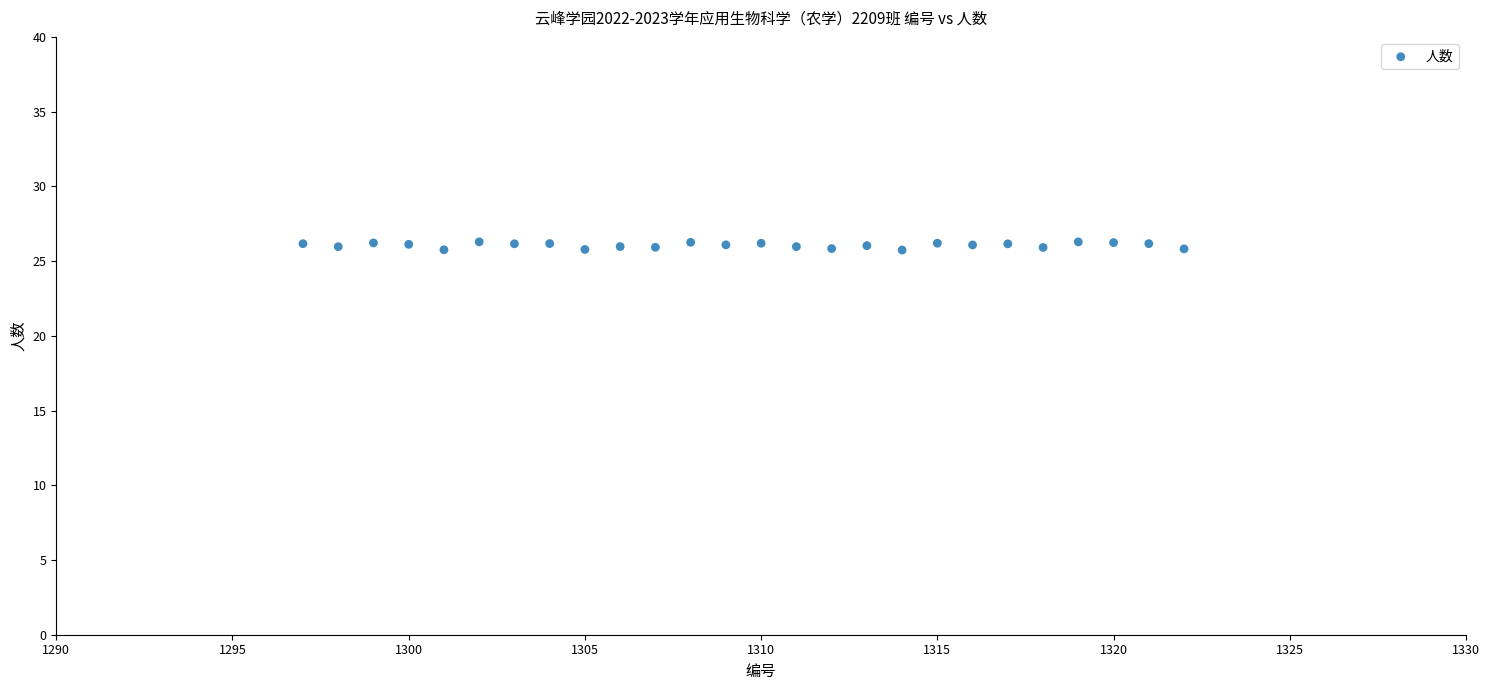

What is the range of Y values (max minus min)?

0.5